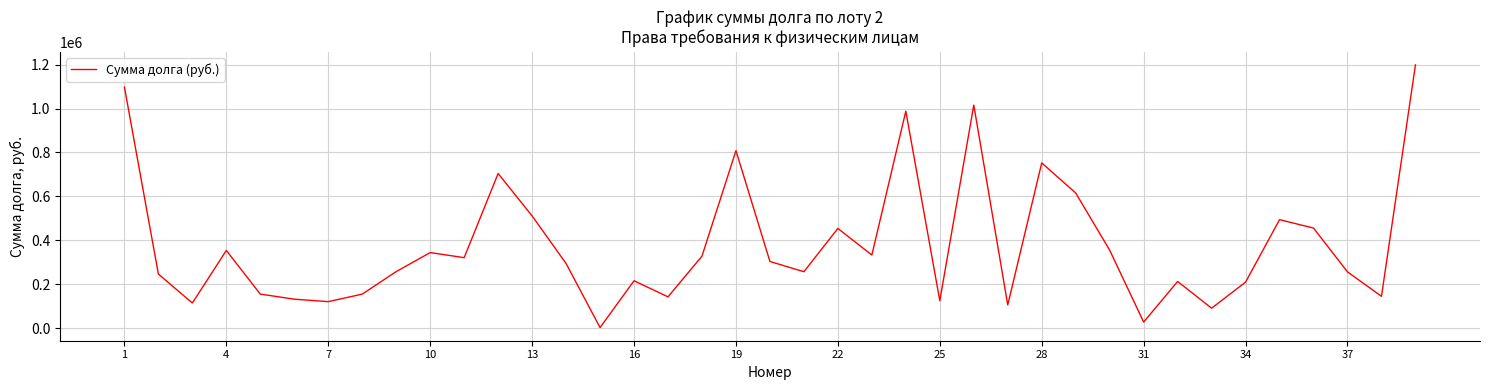

What is the greatest value displayed?

1198648.2